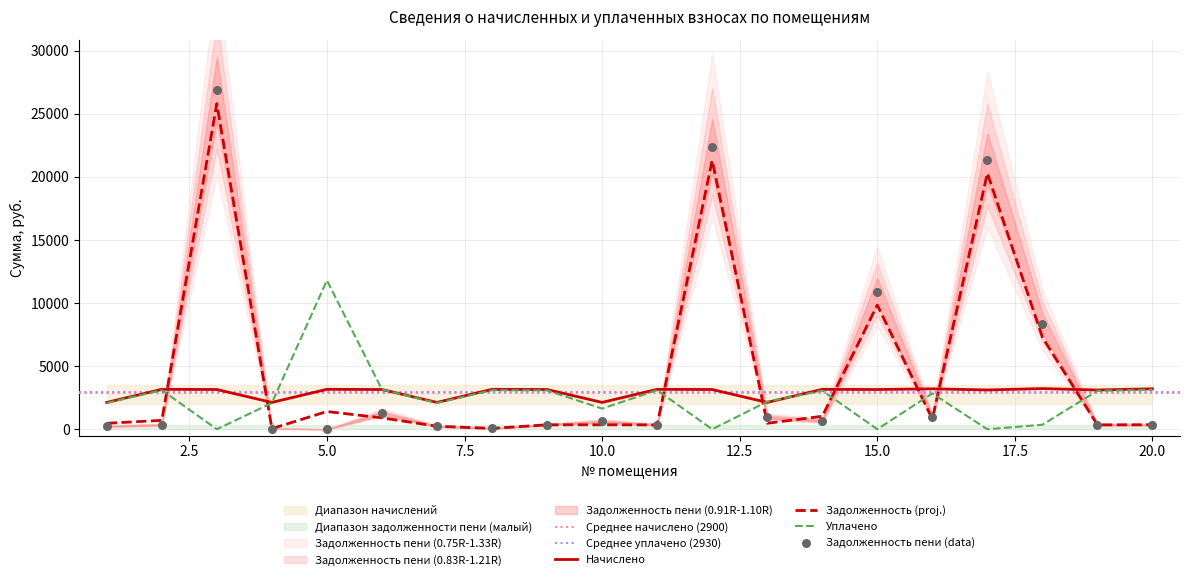

Which series has the largest total across all categories?

задолженность_пени